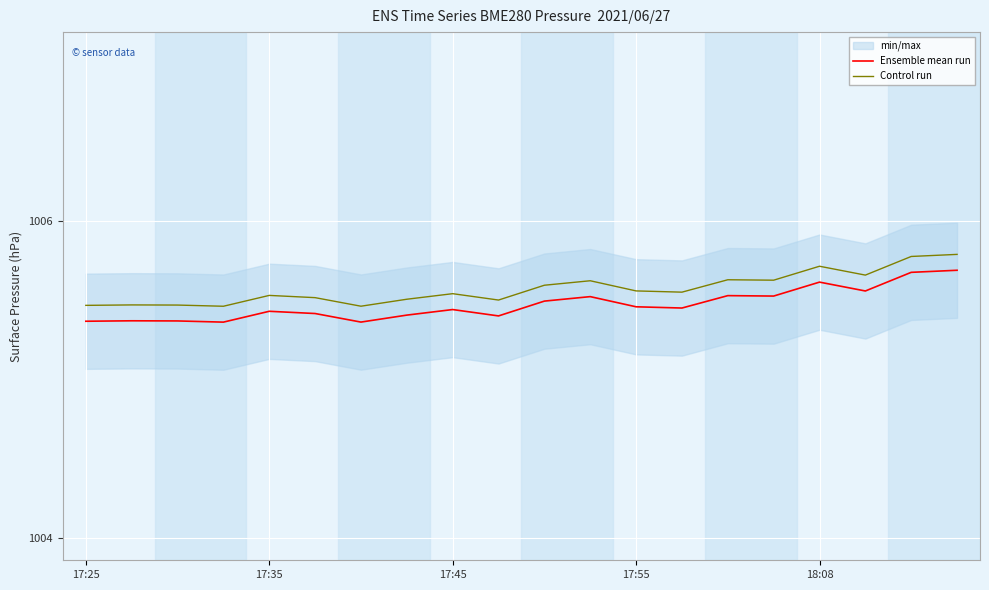

True or false: Ensemble mean run and Control run intersect in this chart.

False